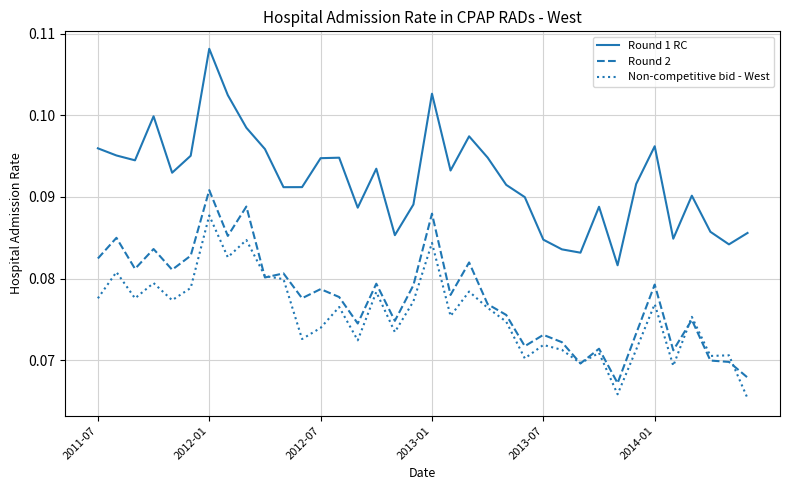

How many lines are shown in the chart?

3